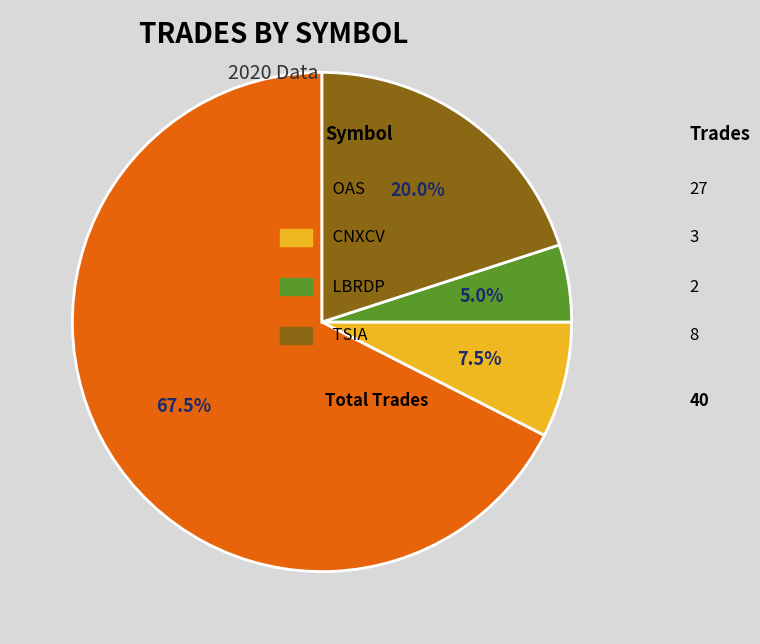

What is the smallest slice in the pie chart?

LBRDP